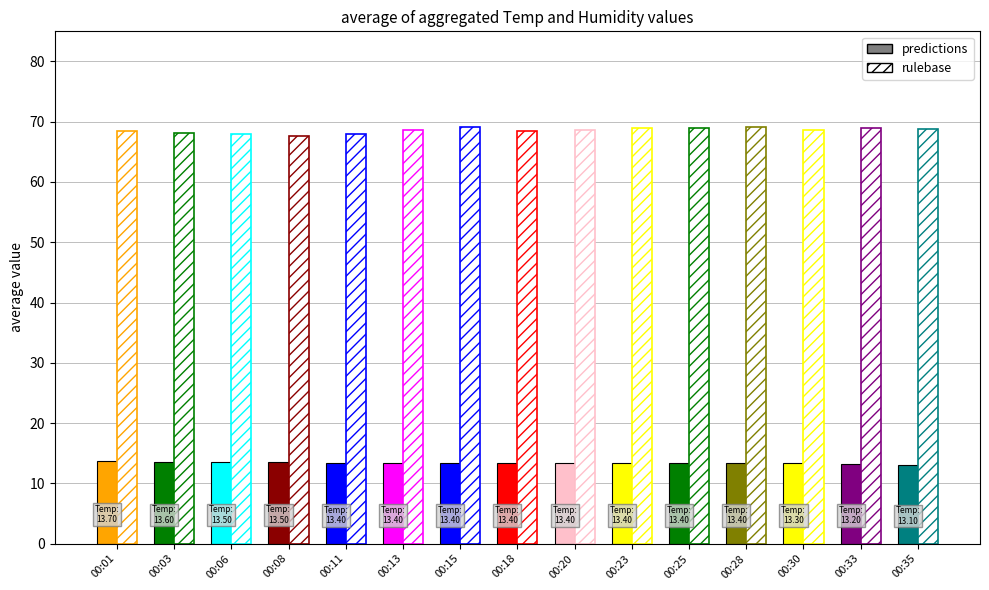

Is it true that predictions equals 13.5 at 00:08?

True